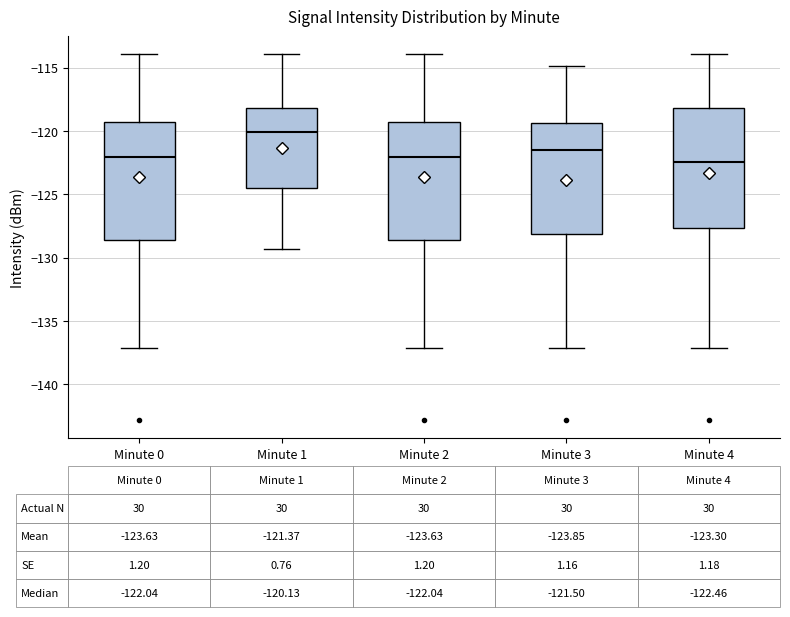

Which box has the highest median line?

Minute 1